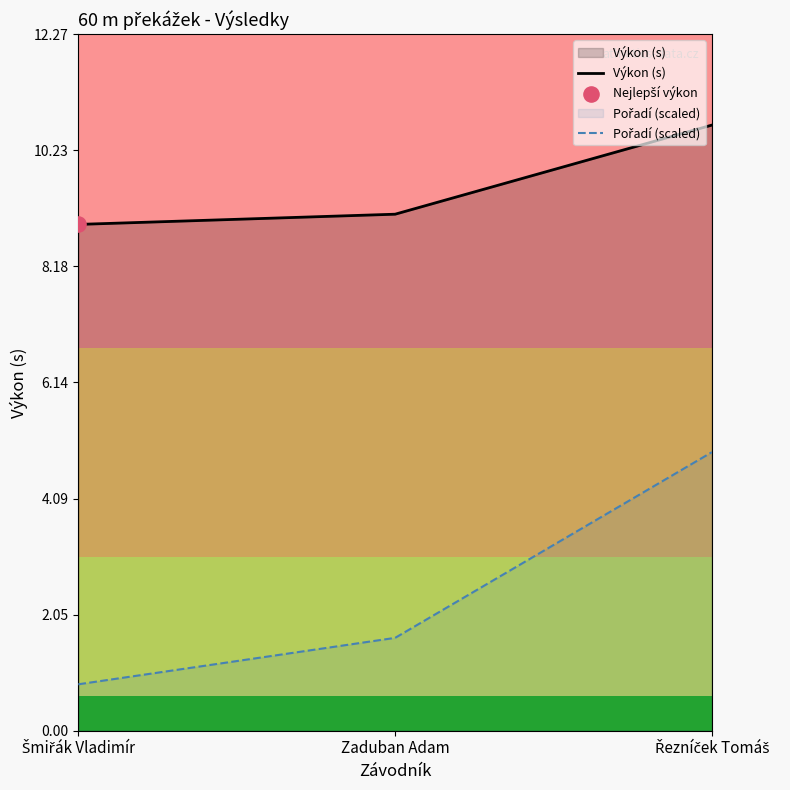

What is the total value across all series at Zaduban Adam?

10.7